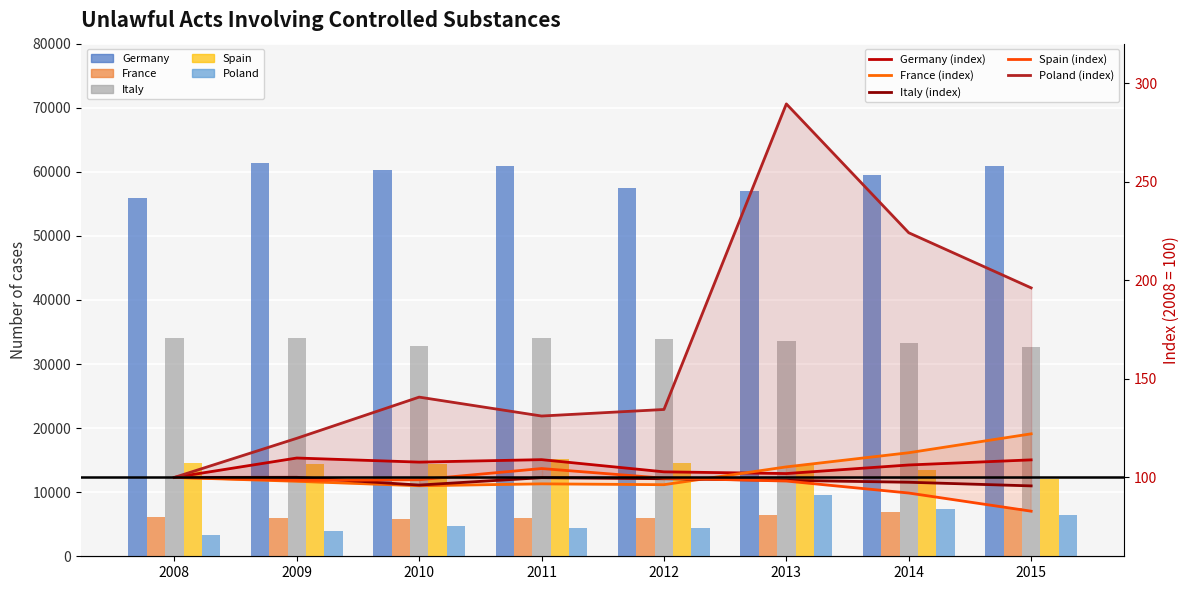

At which label does Poland first exceed 4668?

2013